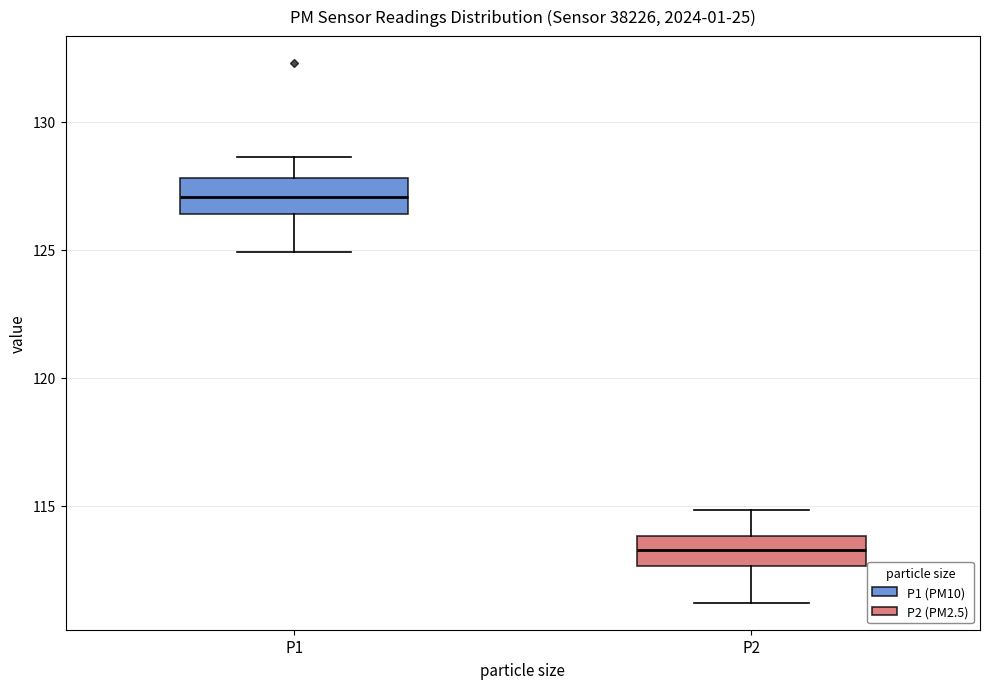

Which box's median line is the lowest?

P2